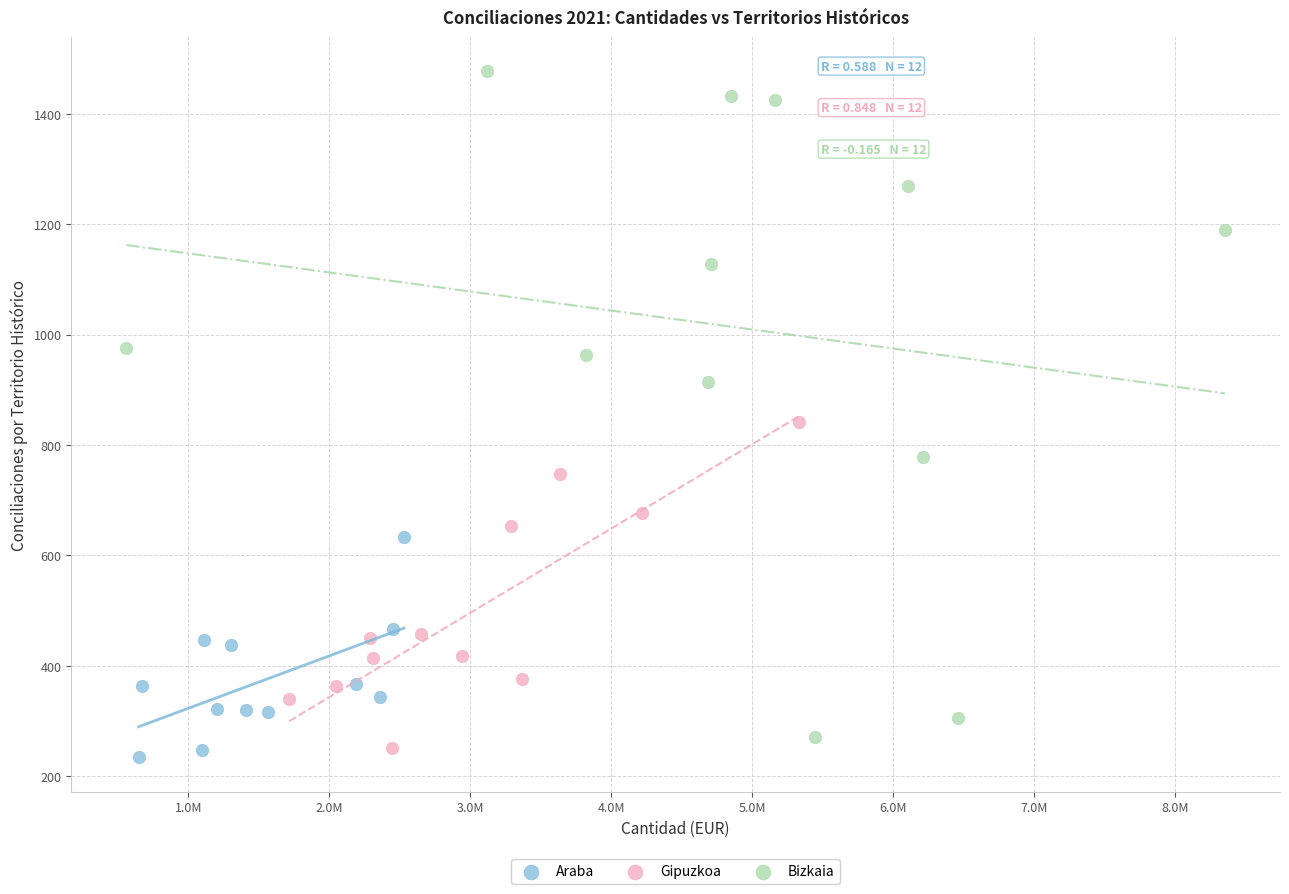

Which series reaches the maximum Y coordinate?

Bizkaia